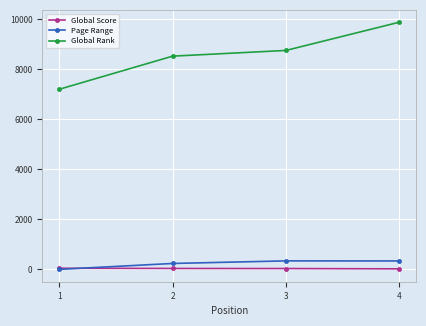

Which series changed the most between 2 and 4?

Global Rank